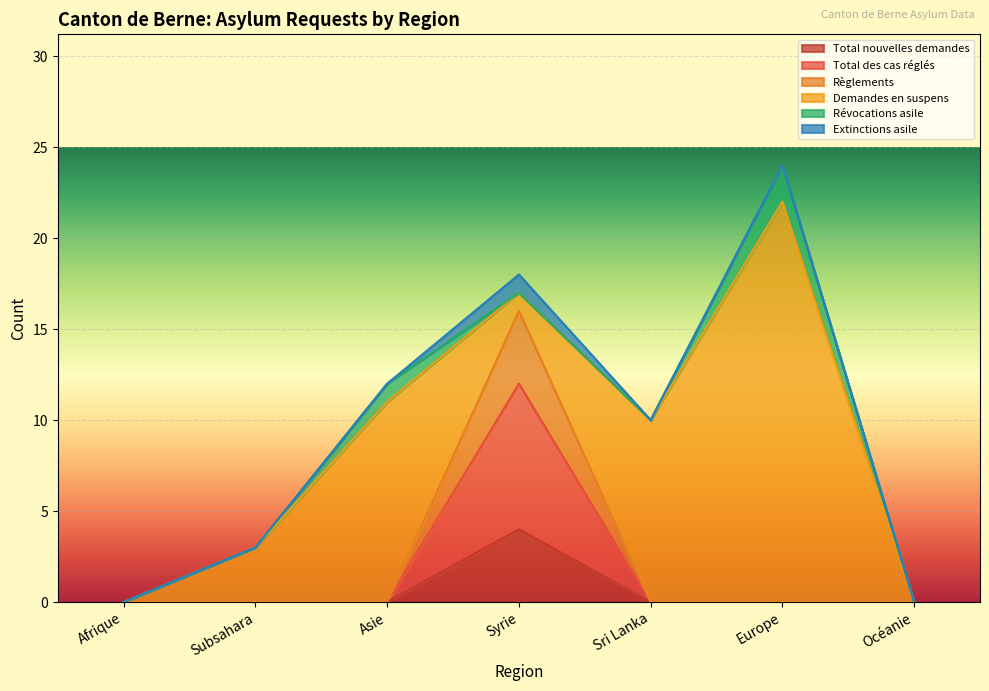

True or false: Total des cas réglés and Règlements cross at least once.

False